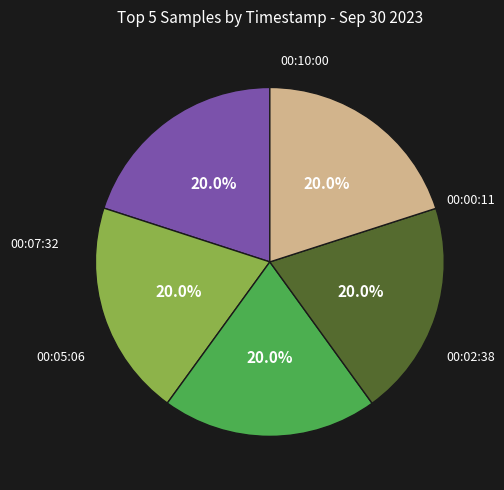

Is there any slice that represents more than half of the pie?

No